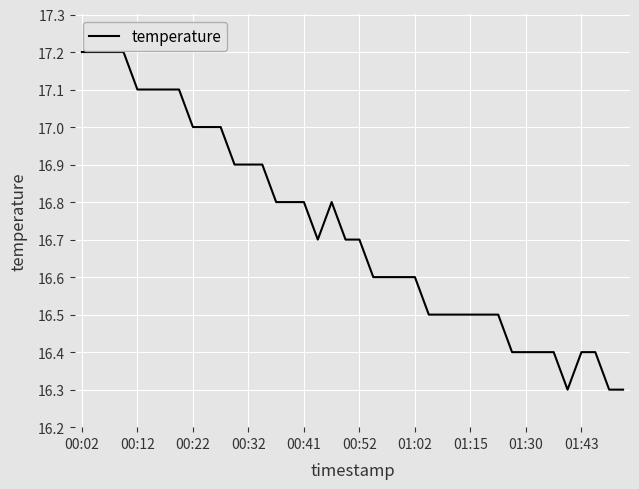

True or false: the data has more than 0 interior local peaks.

True